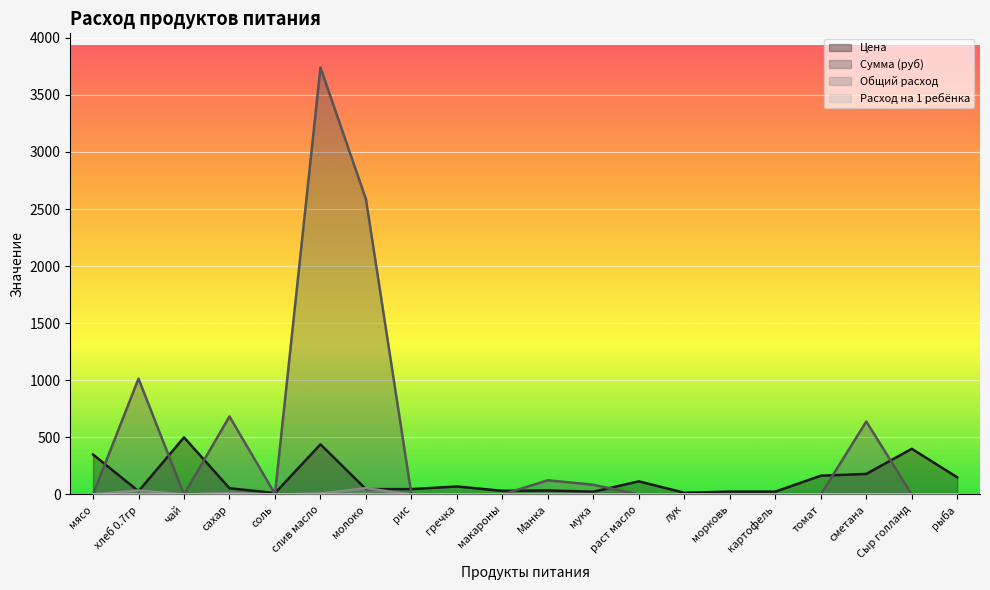

True or false: Цена has a value of 180.0 at сметана.

True